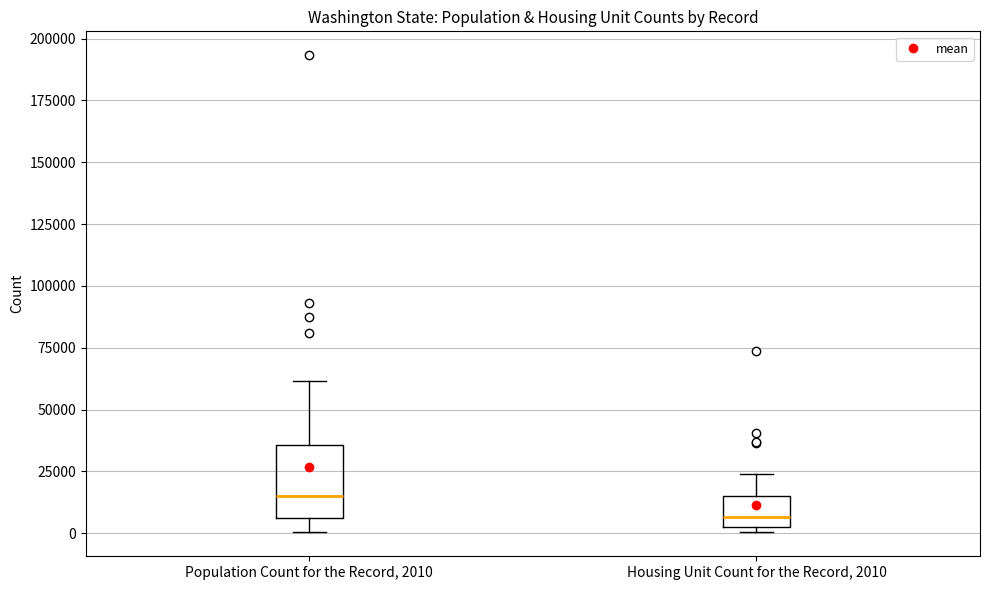

Reading left to right, transcribe this box plot: for each box, give where its median line is, the range the box spans, and where its two whiskers end, as read against the y-axis. The values are not printed on the chart, so give them approximately, as read against the axis.

Population Count for the Record, 2010: median 15000, box 5000 to 35000, whiskers 0 to 60000
Housing Unit Count for the Record, 2010: median 5000, box 0 to 15000, whiskers 0 (just below the box's lower edge) to 25000